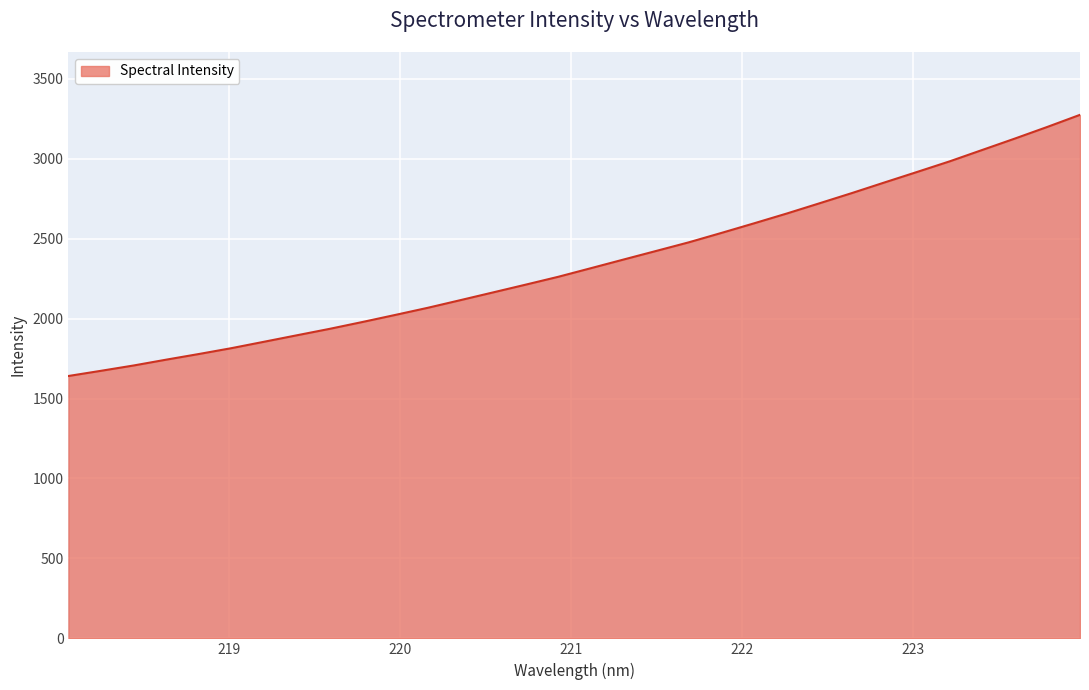

What is the smallest value displayed?

1640.9